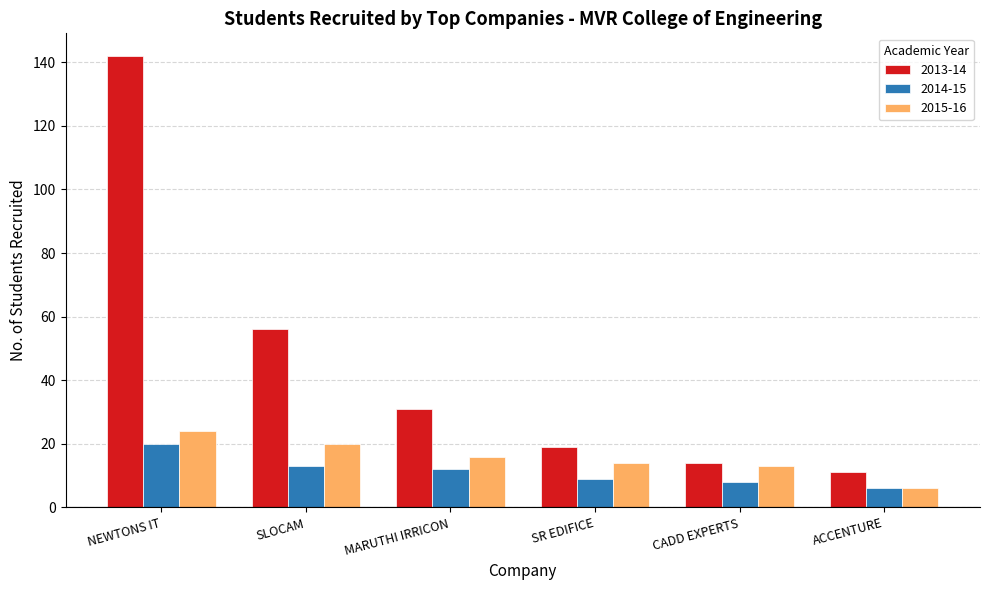

What is the average value of the 2015-16 series?

16